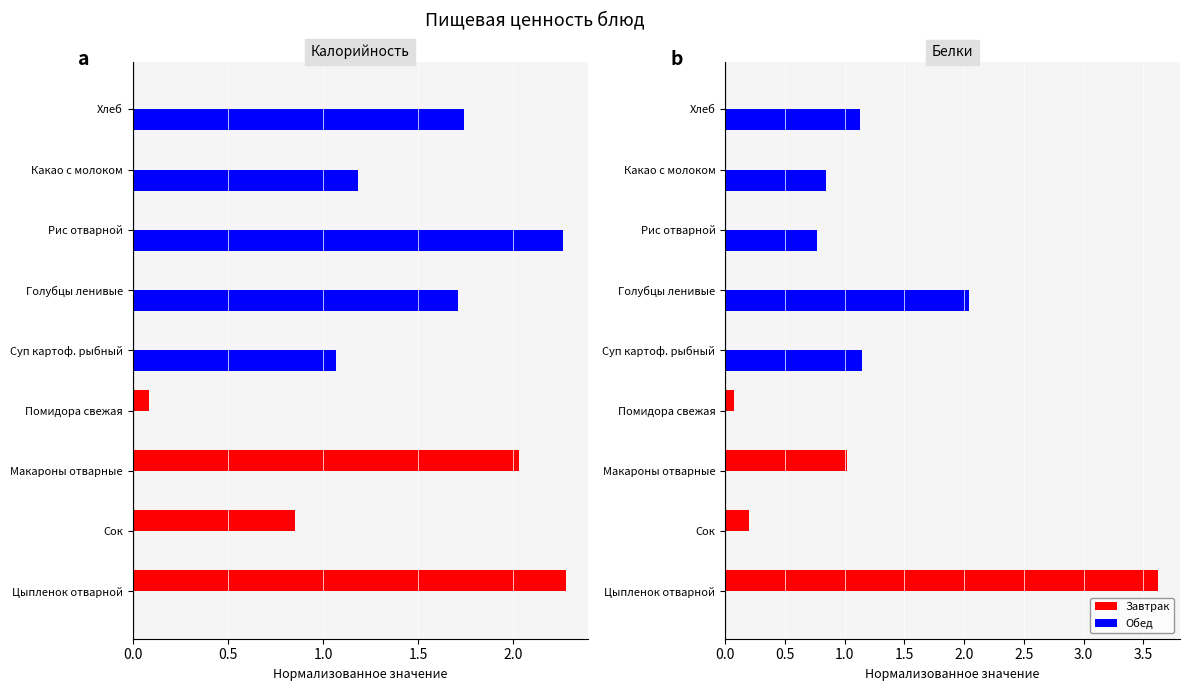

How many values in the Обед series exceed 0?

5